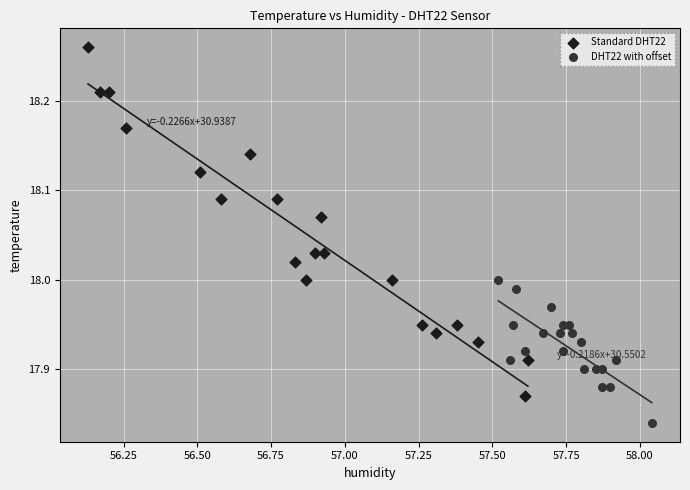

Which series has the widest spread of Y values?

Standard DHT22